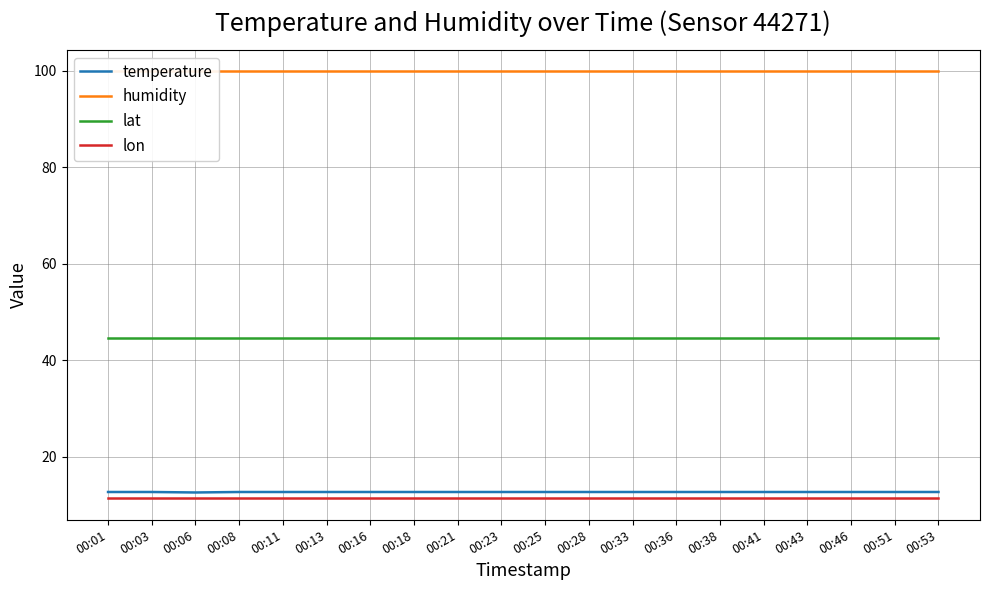

Which series has the largest range (max minus min)?

temperature